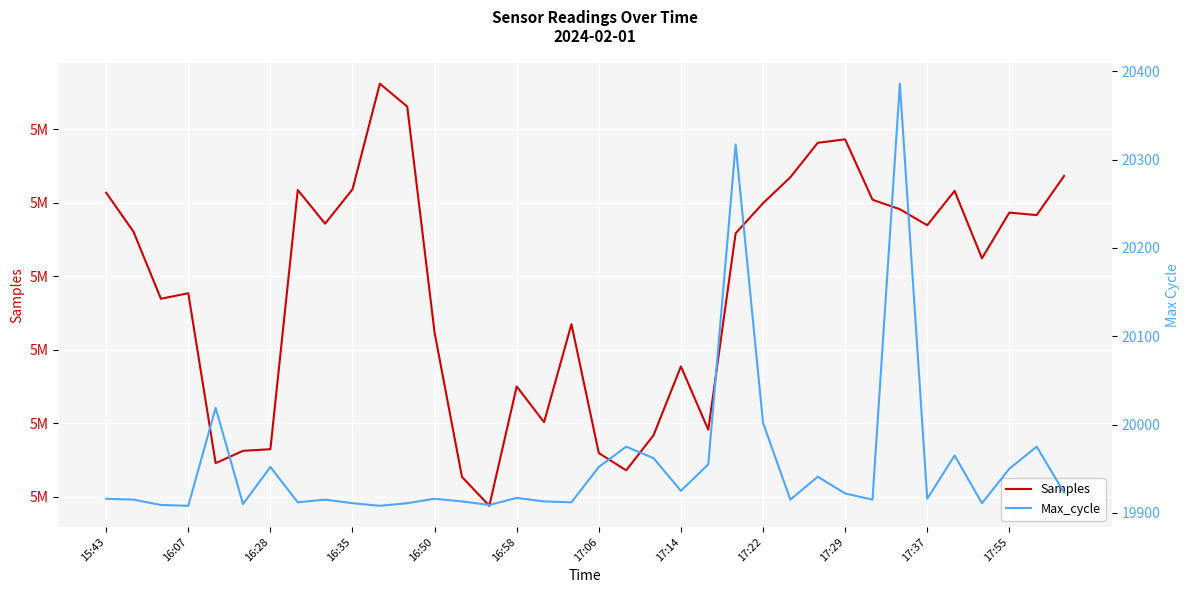

Is the value of Max_cycle at 15 greater than the value of Samples at 23?

No